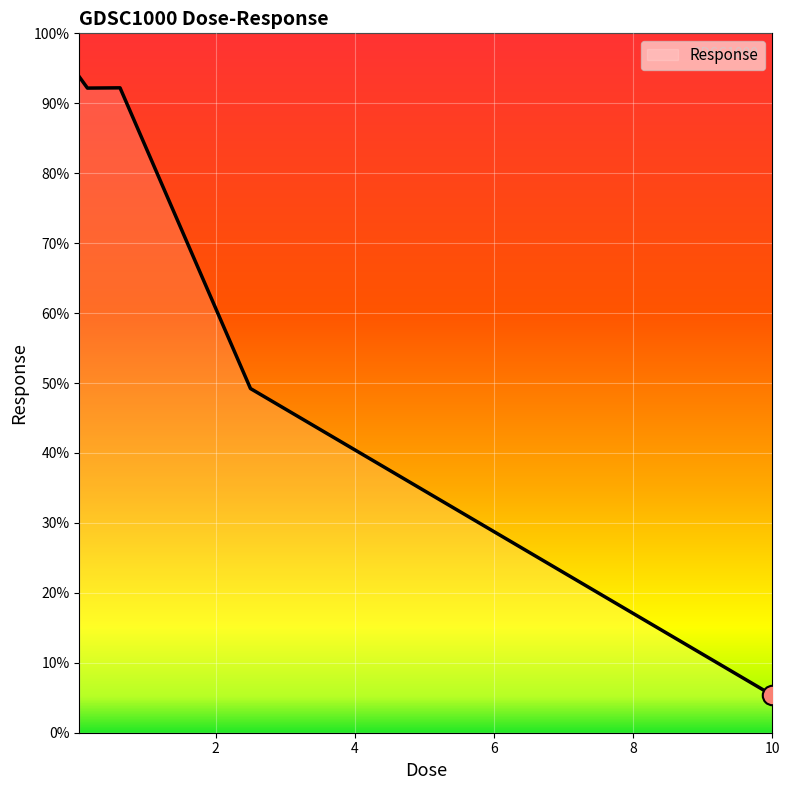

True or false: the data has more than 1 interior local peaks.

False